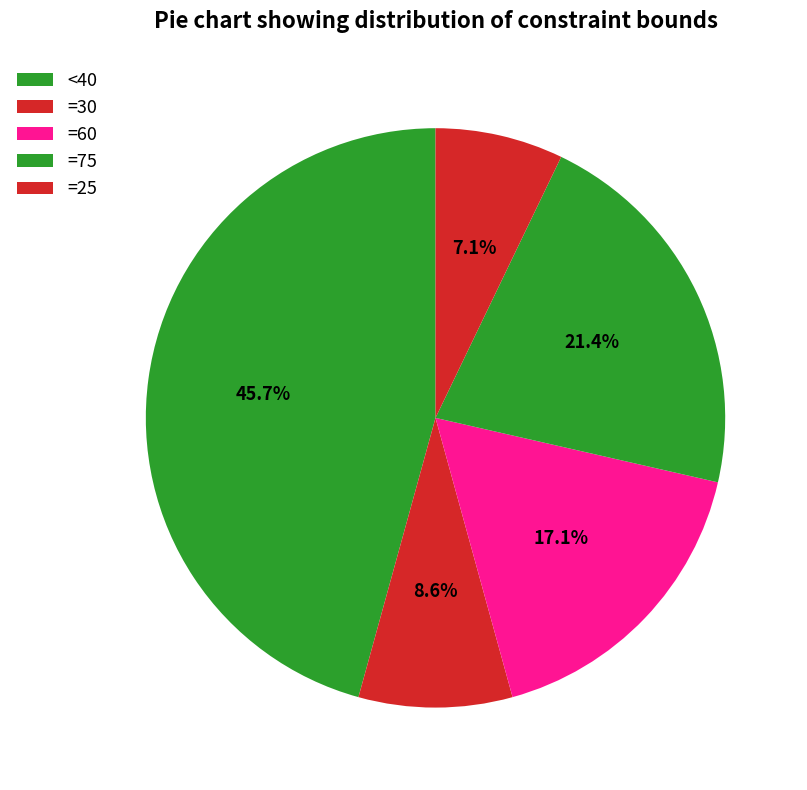

Count the number of slices in the pie.

5